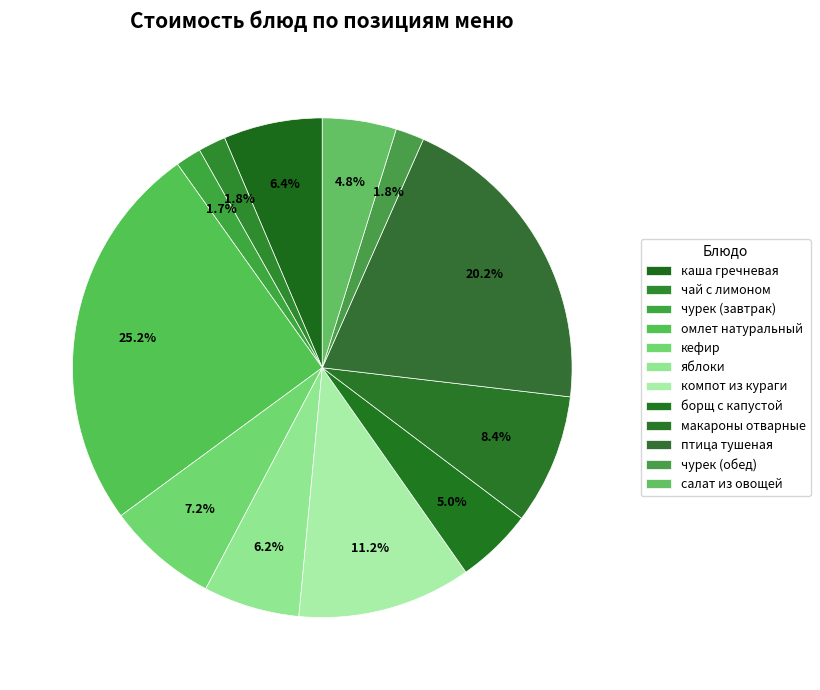

To the nearest percent, what portion does птица тушеная represent?

20%